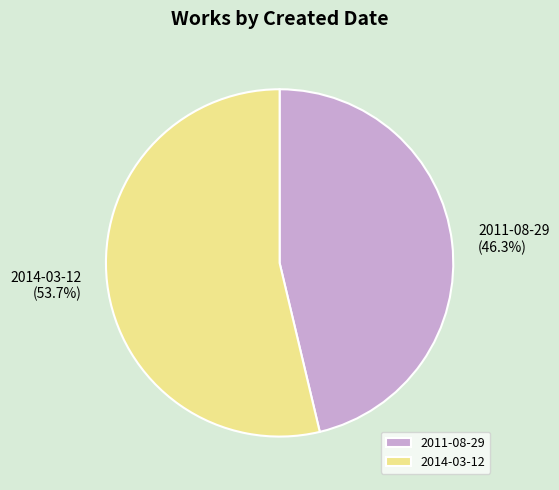

Is the sum of 2014-03-12 and 2011-08-29 greater than half?

Yes